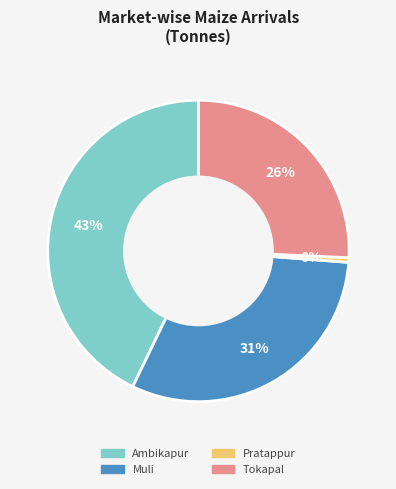

Does any single category account for the majority?

No